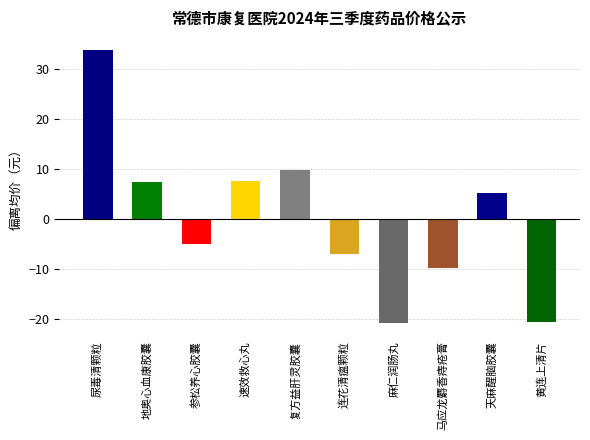

The value at 连花清瘟颗粒 is -7.0. True or false?

True